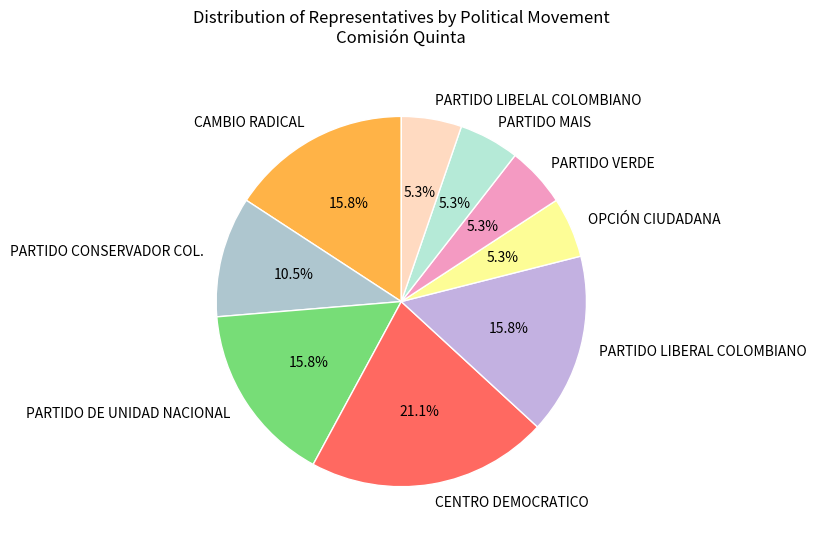

What portion of the pie excludes OPCIÓN CIUDADANA?

94.7%